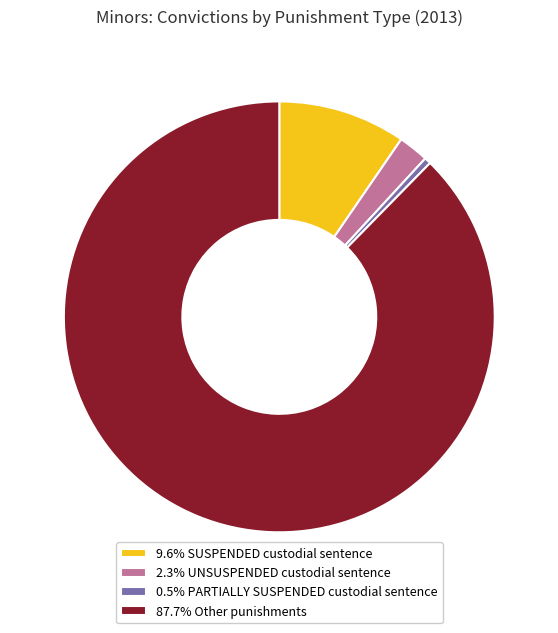

Is there any slice that represents more than half of the pie?

Yes